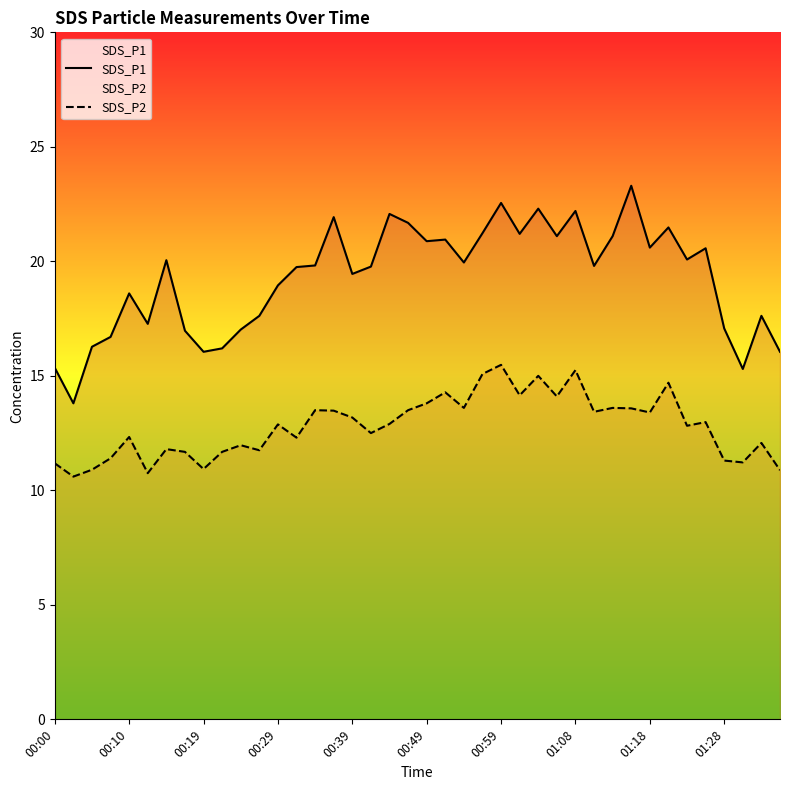

At which category is the sum across all series the highest?

00:59